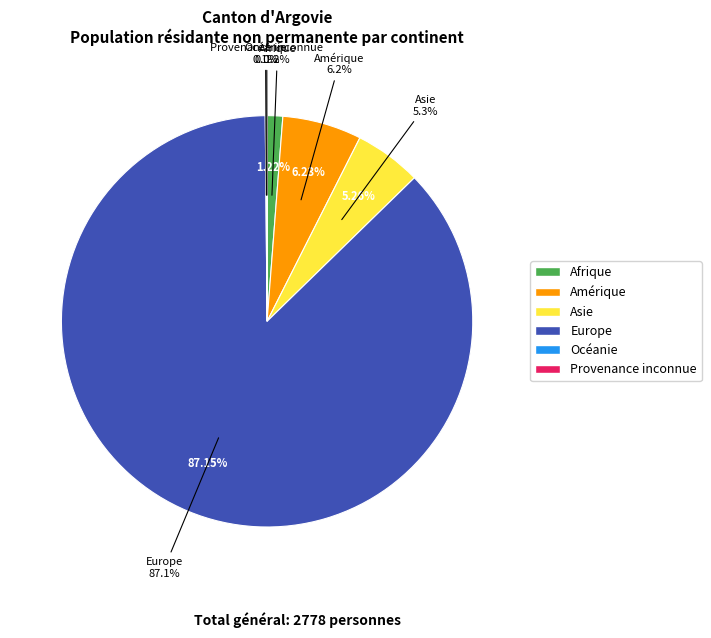

What is the smallest slice in the pie chart?

Provenance inconnue